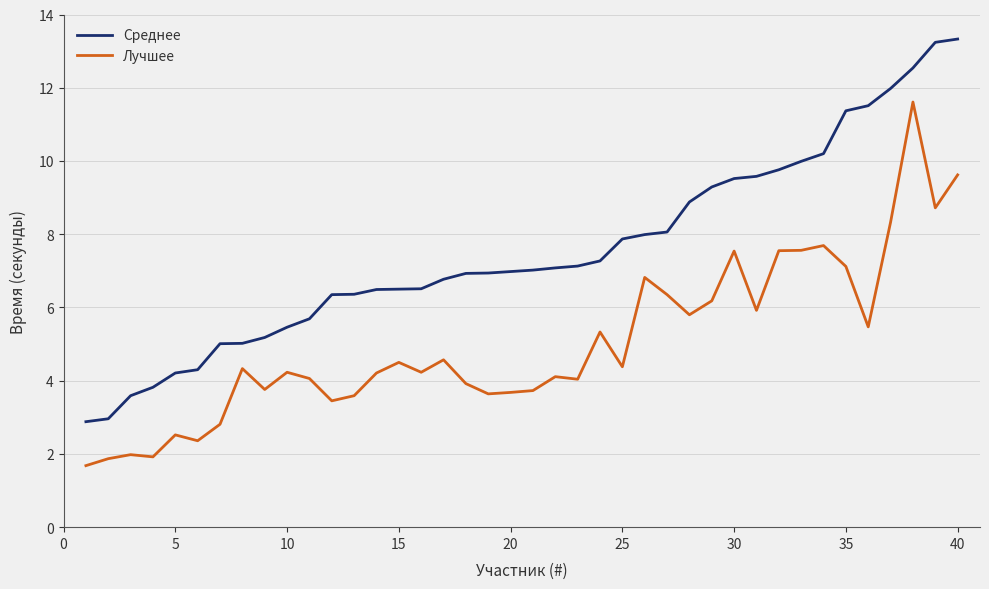

What is the maximum value shown in the chart?

13.3